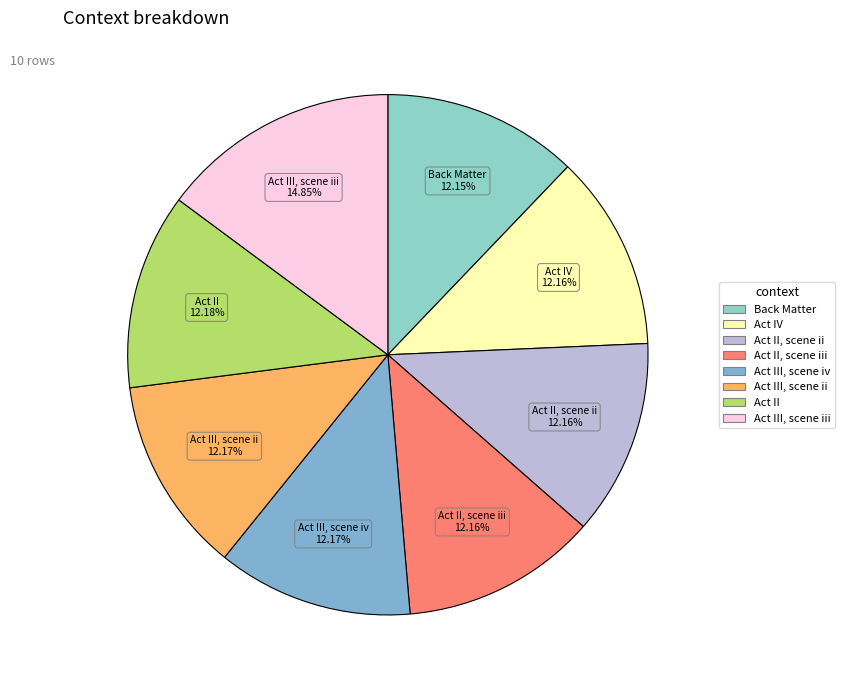

Which category has the smallest portion of the pie?

Back Matter